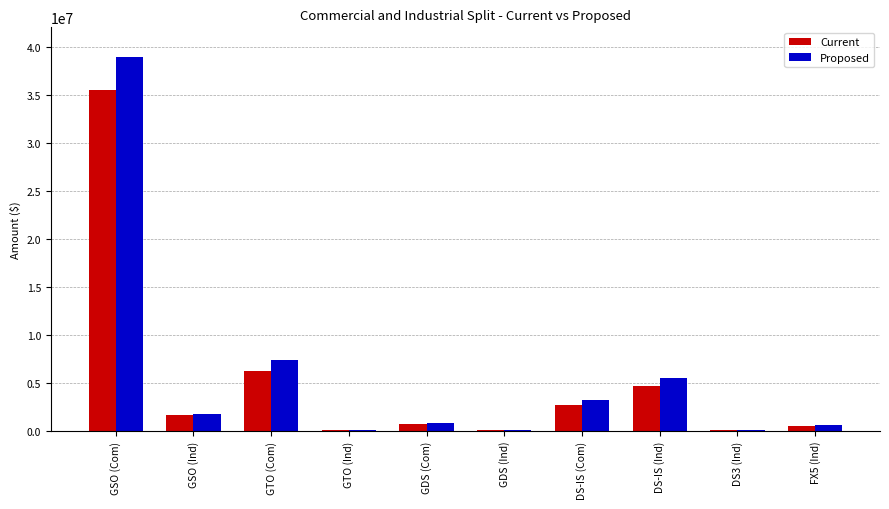

What is the maximum value shown in the chart?

38961947.8